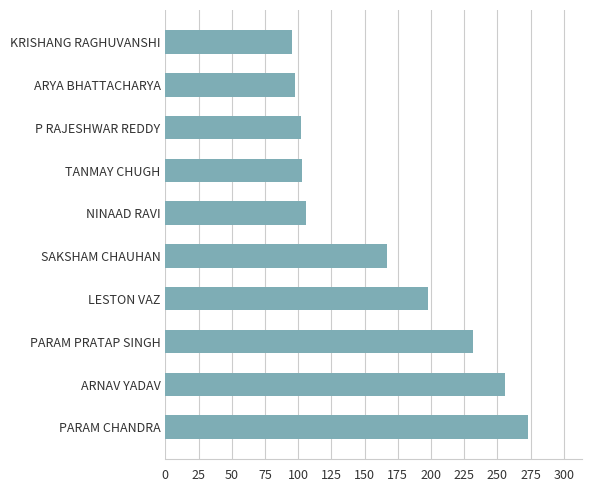

Are the bars horizontal?

Yes